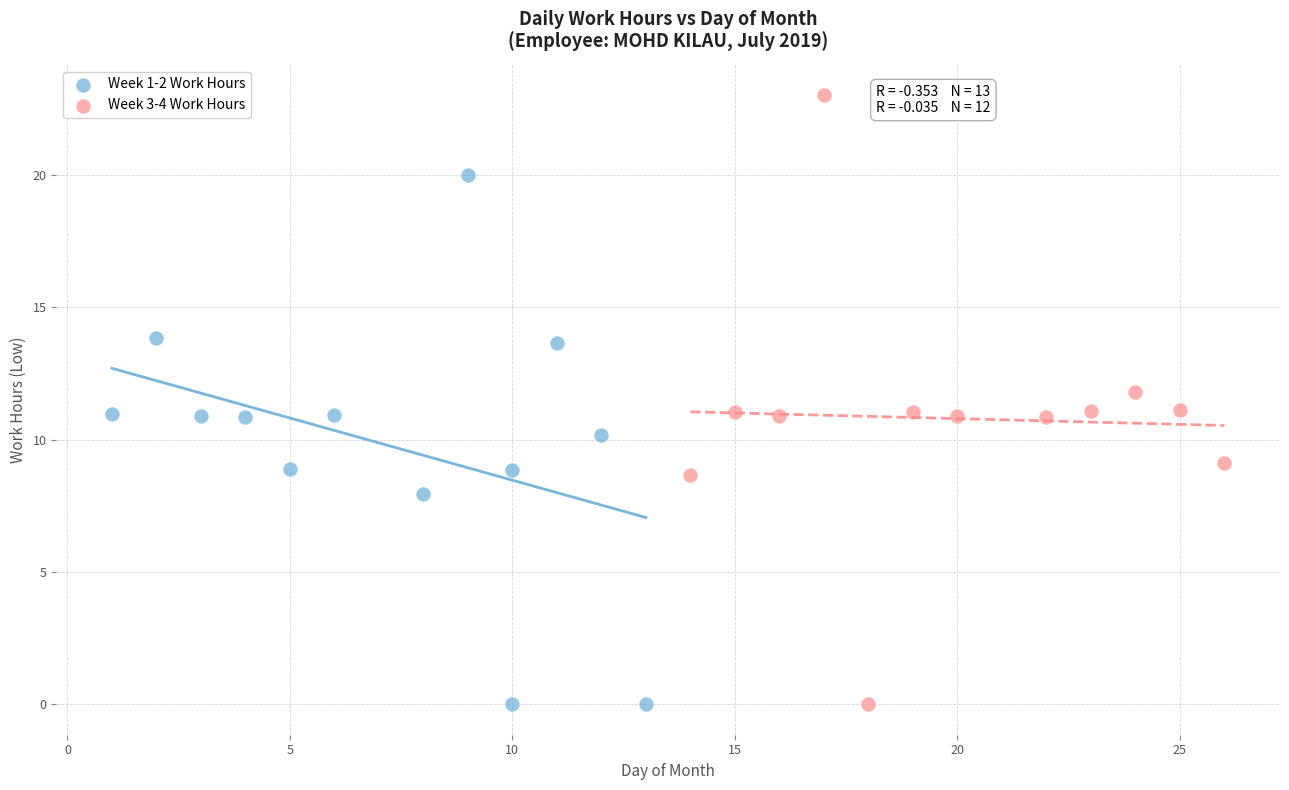

Which series contains the highest Y value?

Week 3-4 Work Hours